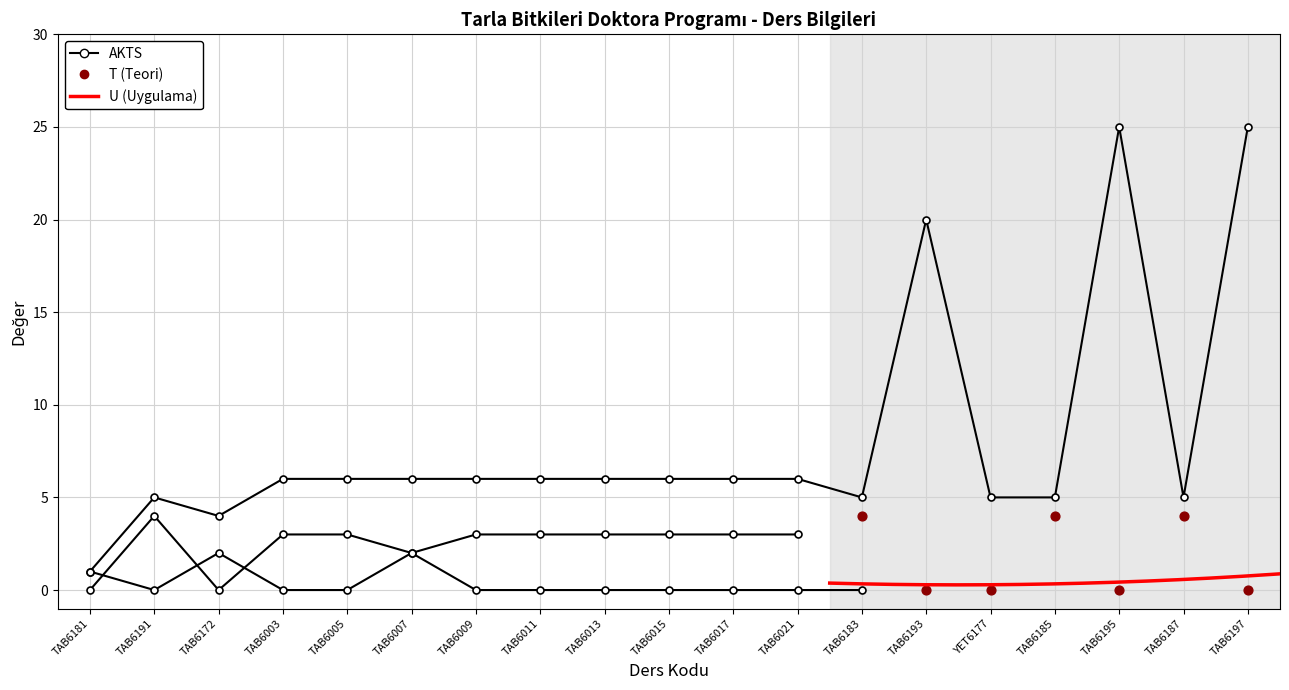

Which series has the widest spread of Y values?

AKTS